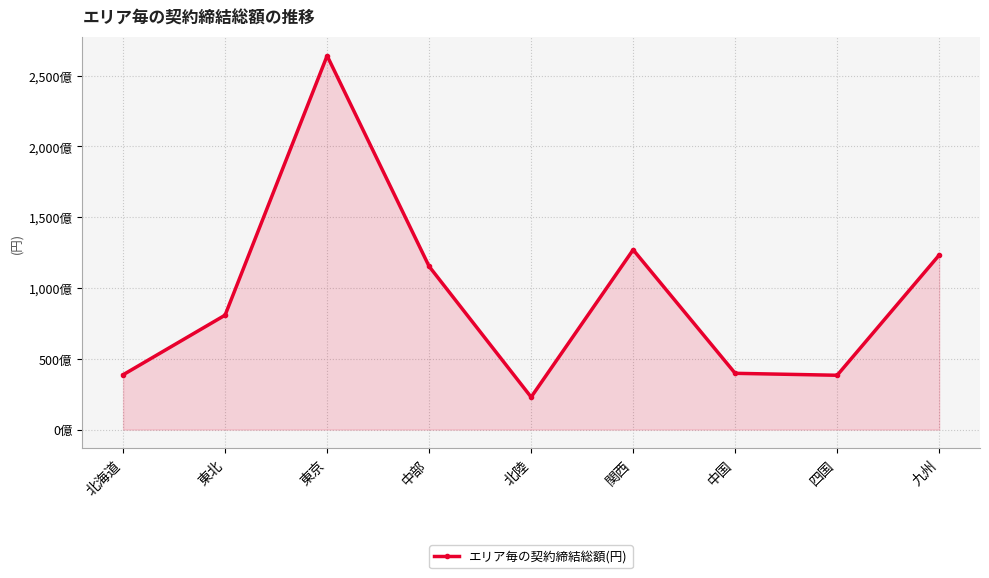

Does the chart have visible grid lines?

Yes